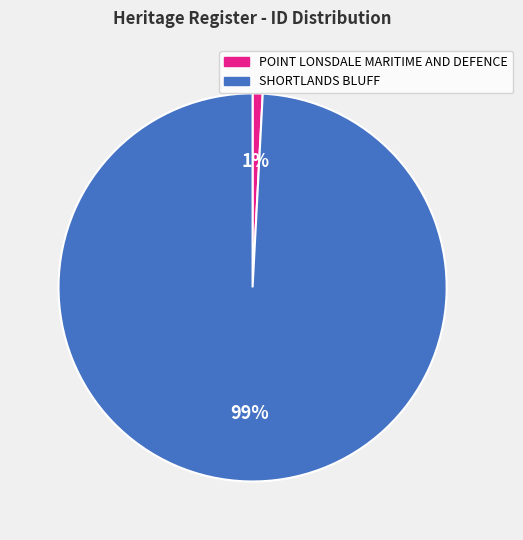

What percentage is the POINT LONSDALE MARITIME AND DEFENCE slice, to the nearest percent?

1%